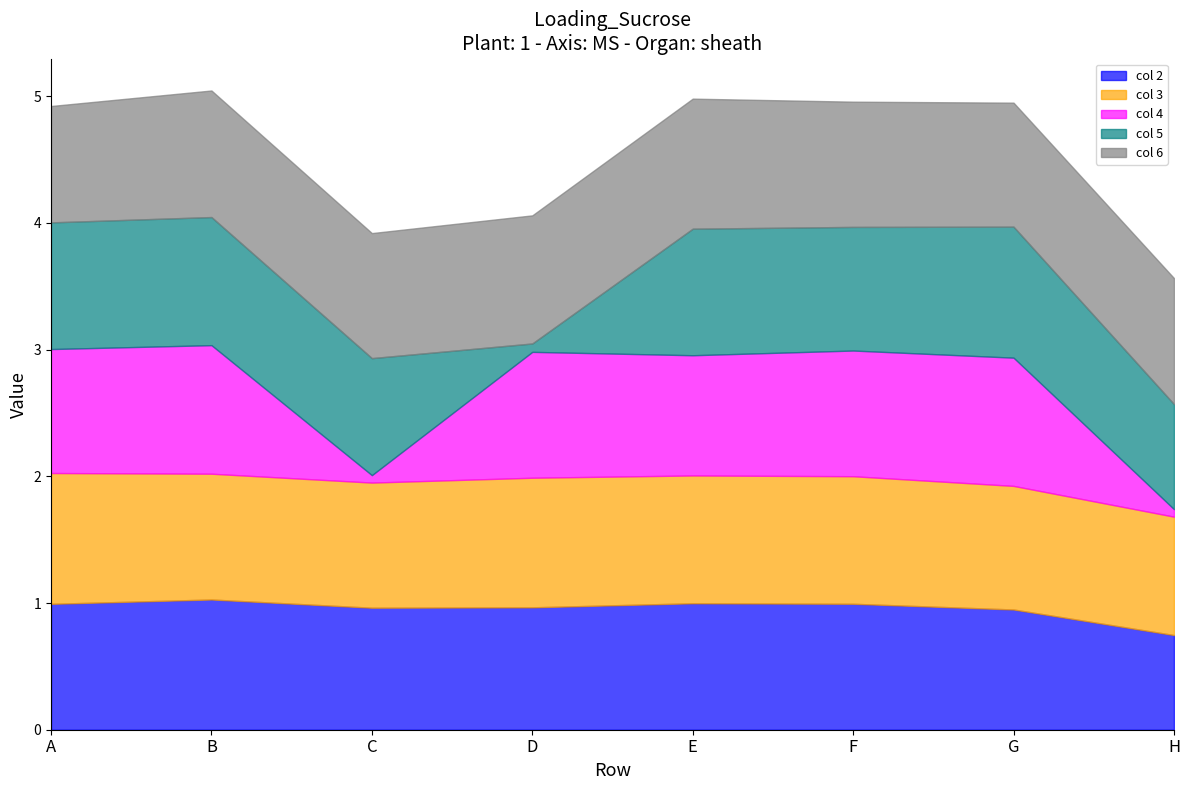

What is the value of the col 6 point at the 4th from the left?

1.0